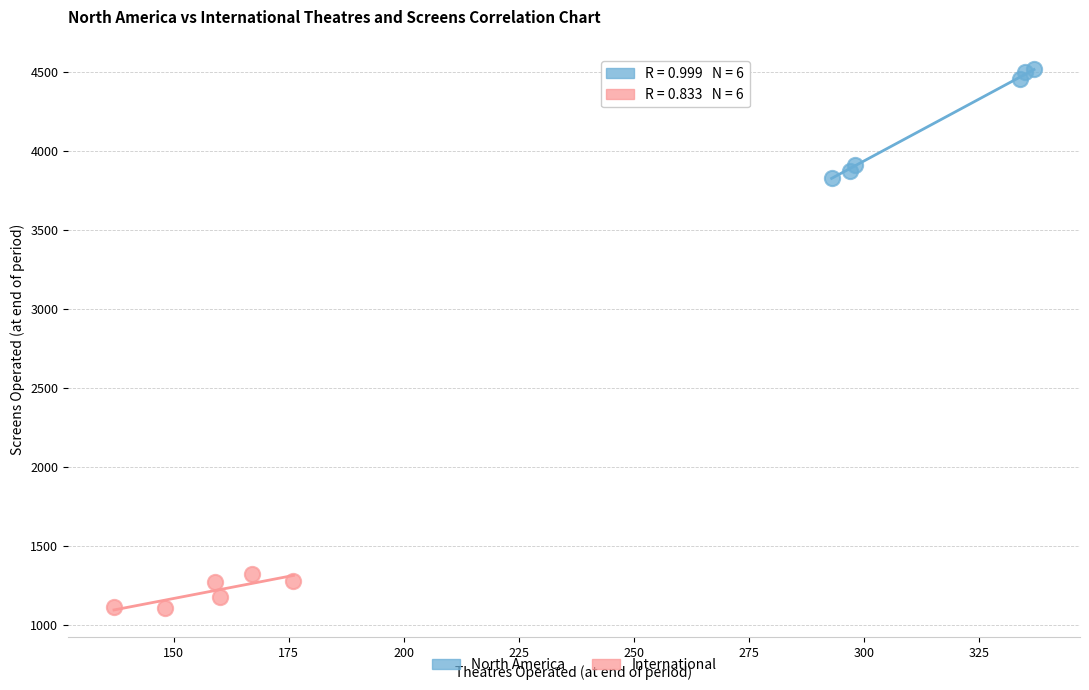

Which series has the largest Y range (max minus min)?

North America